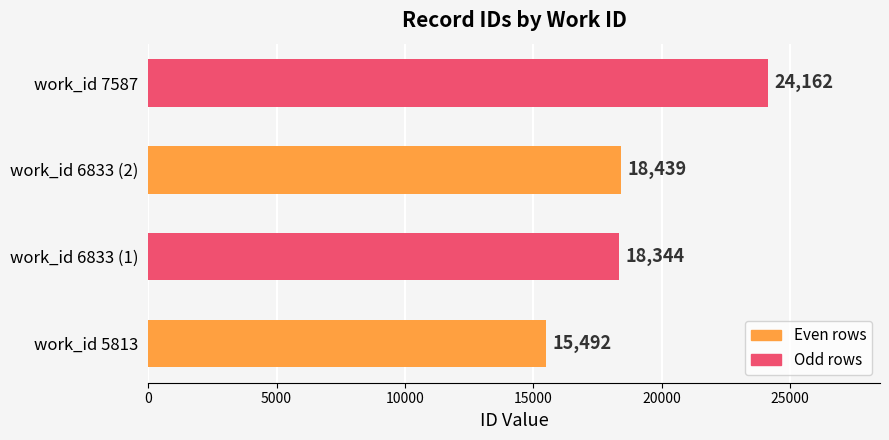

What is the greatest value displayed?

24162